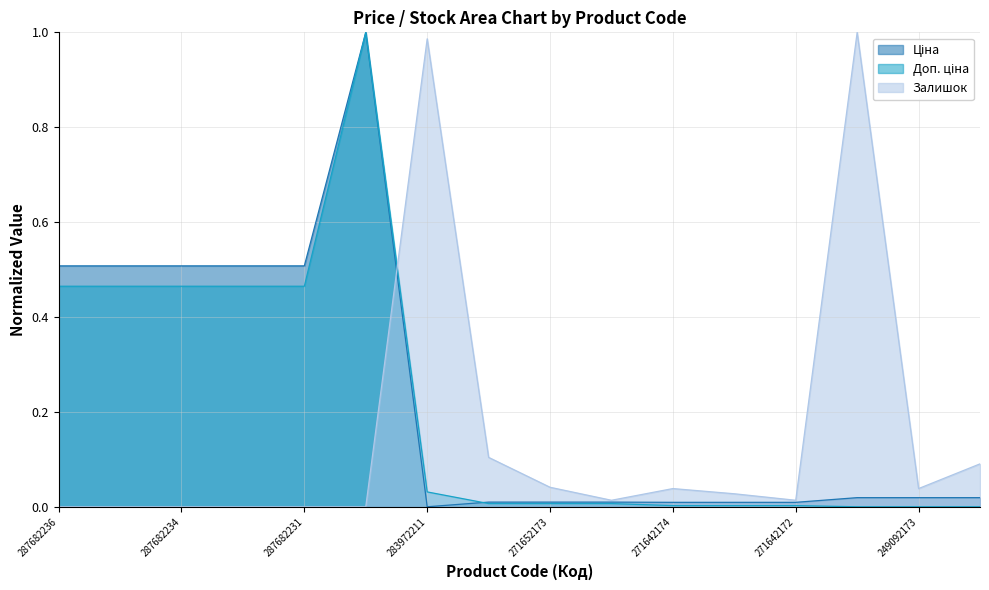

How many data points in Ціна (line) are above 0?

15